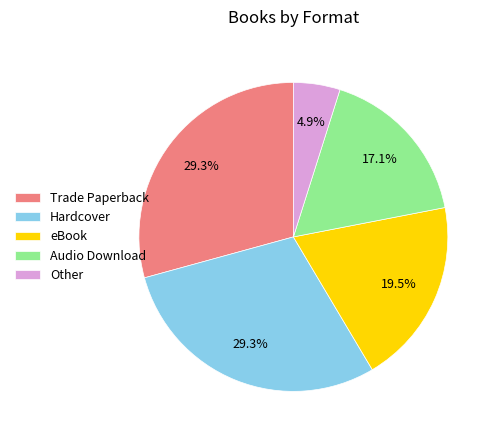

Is it true that eBook is 14% of the pie?

False